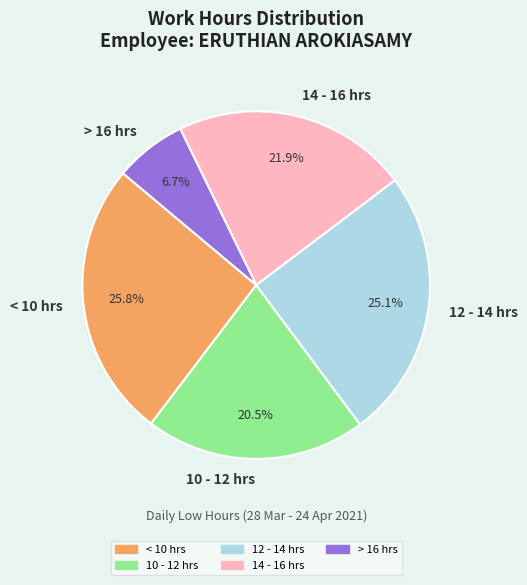

Does any single category account for the majority?

No